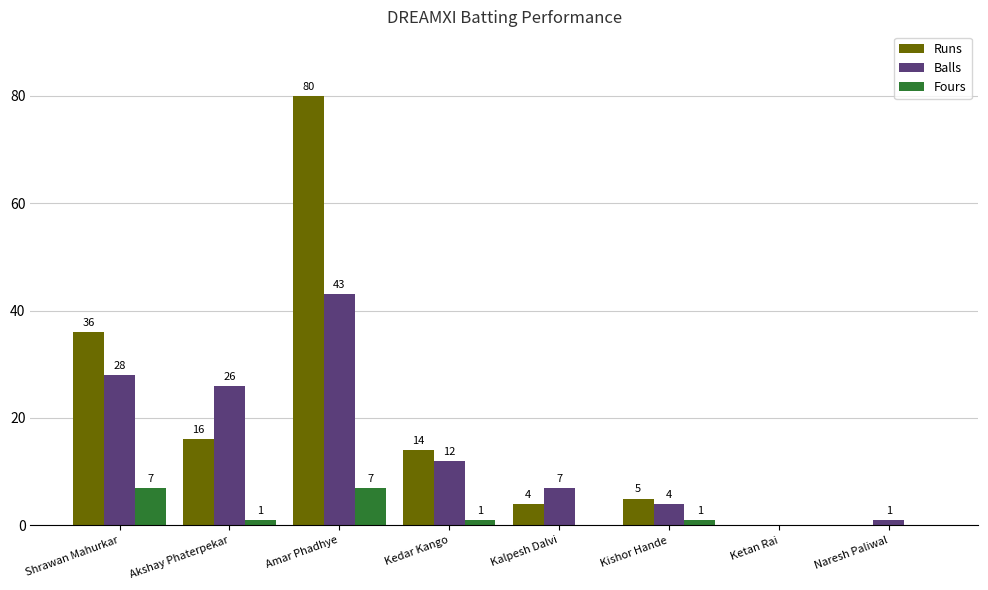

What is the spread (max minus min) of values at Shrawan Mahurkar?

29